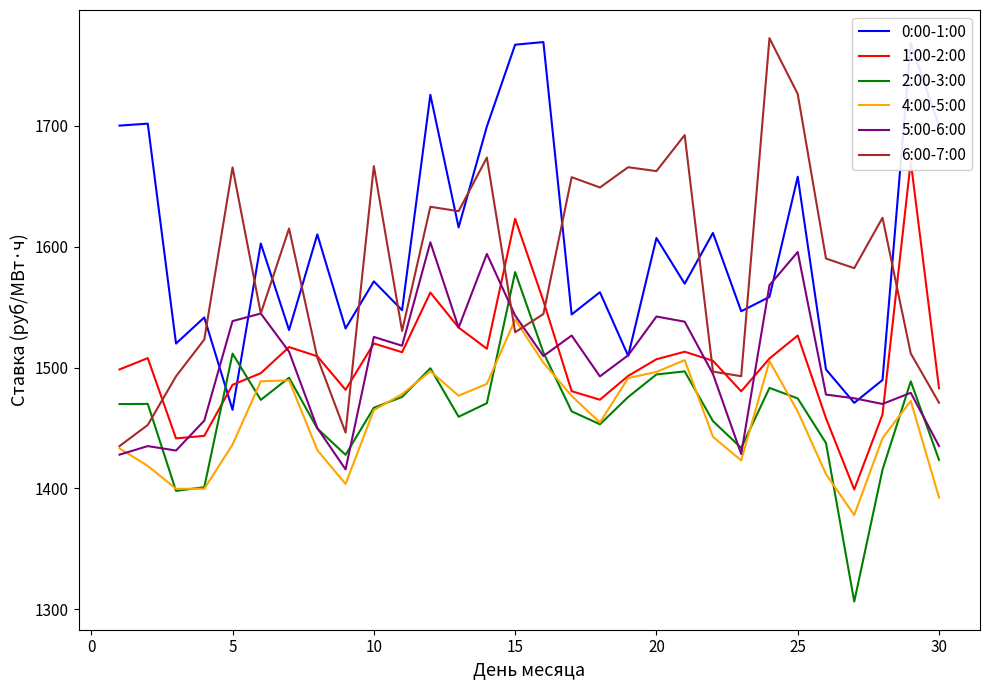

Rank the series at 20 from lowest to highest value.

2:00-3:00, 4:00-5:00, 1:00-2:00, 5:00-6:00, 6:00-7:00, 0:00-1:00